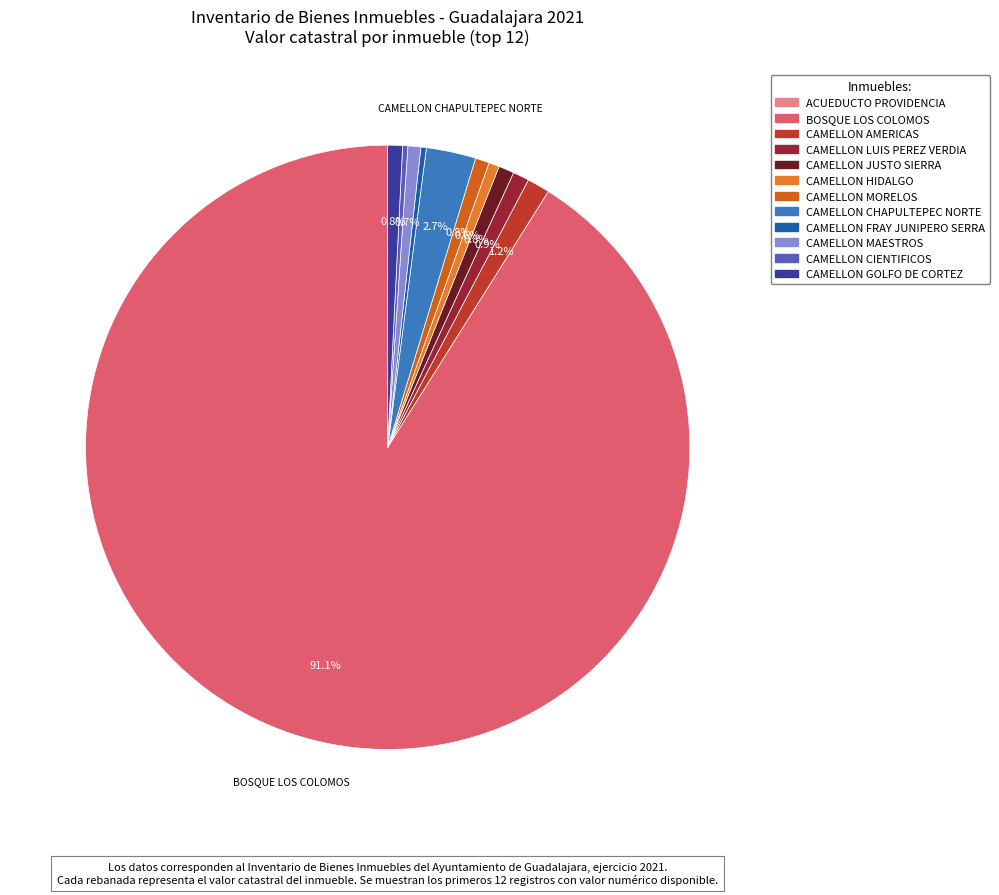

Rank the categories by value from lowest to highest.

ACUEDUCTO PROVIDENCIA, CAMELLON CIENTIFICOS, CAMELLON FRAY JUNIPERO SERRA, CAMELLON HIDALGO, CAMELLON MAESTROS, CAMELLON MORELOS, CAMELLON GOLFO DE CORTEZ, CAMELLON JUSTO SIERRA, CAMELLON LUIS PEREZ VERDIA, CAMELLON AMERICAS, CAMELLON CHAPULTEPEC NORTE, BOSQUE LOS COLOMOS